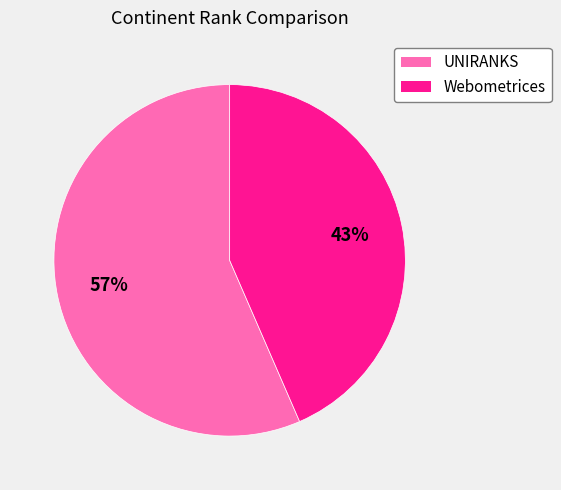

How many segments does this pie chart have?

2